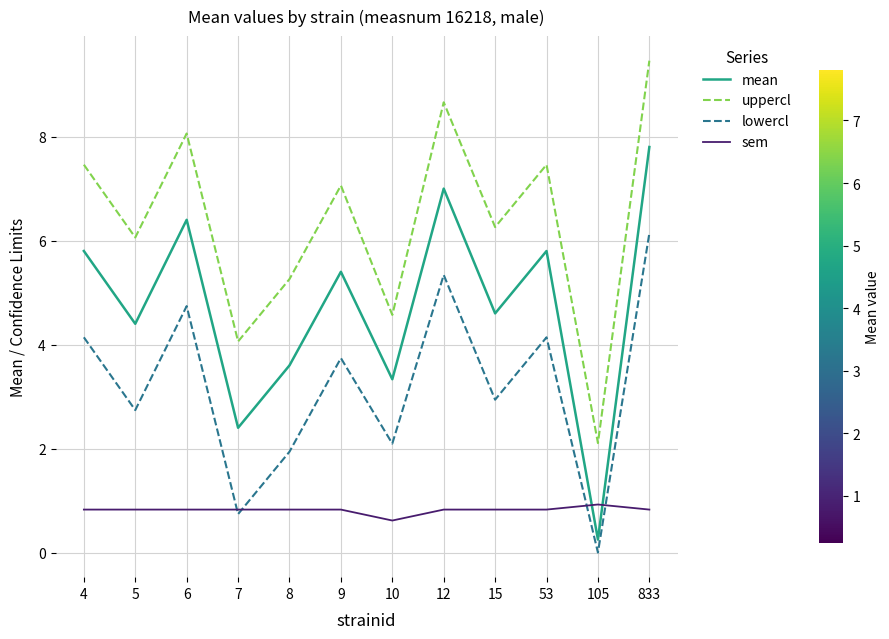

What is the difference between the highest and lowest values at 15?

5.4